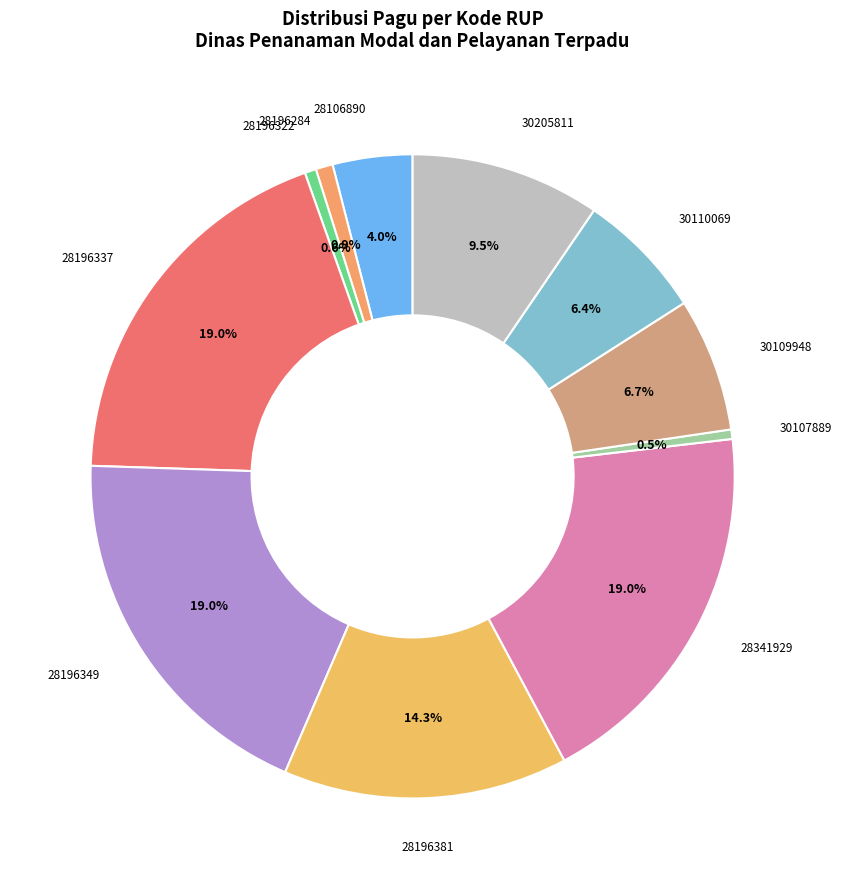

What percentage is the 30110069 slice, to the nearest percent?

6%